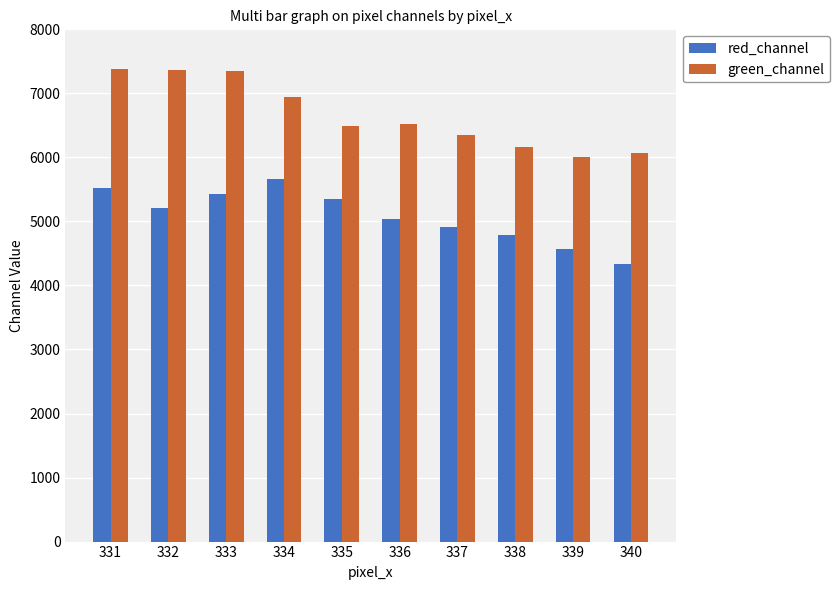

What is the minimum value for green_channel?

6000